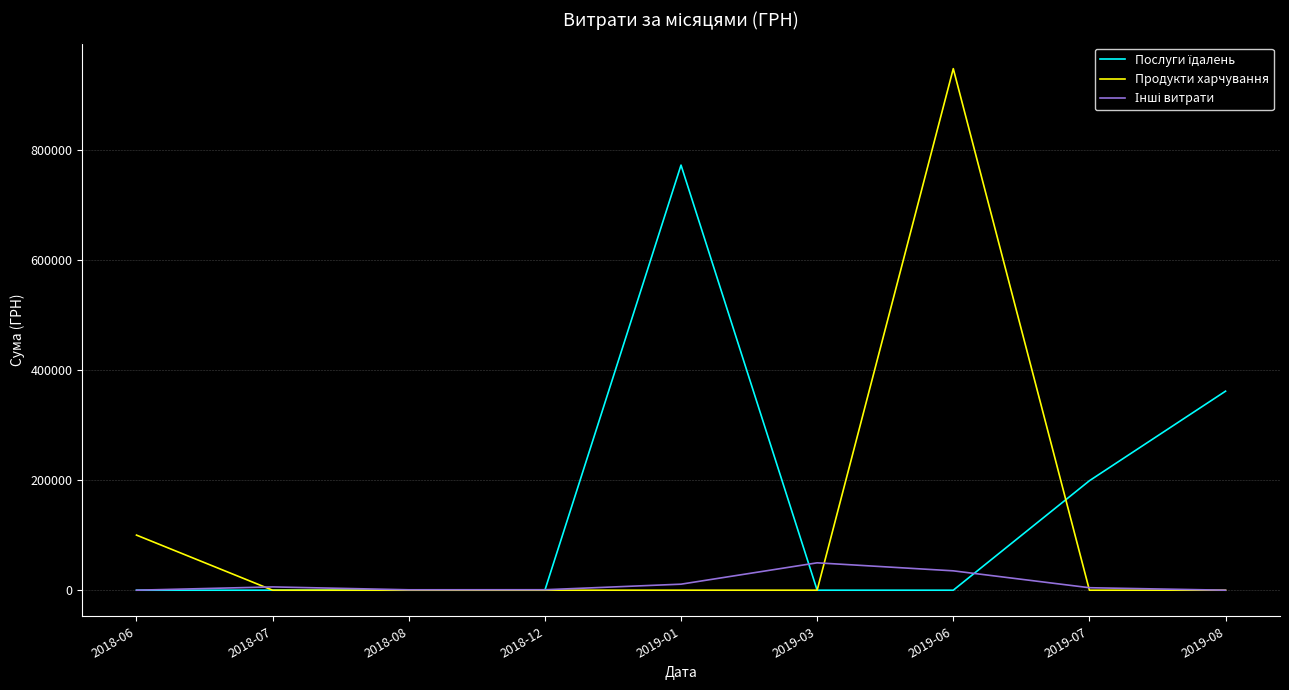

At which category is the sum across all series the highest?

2019-06